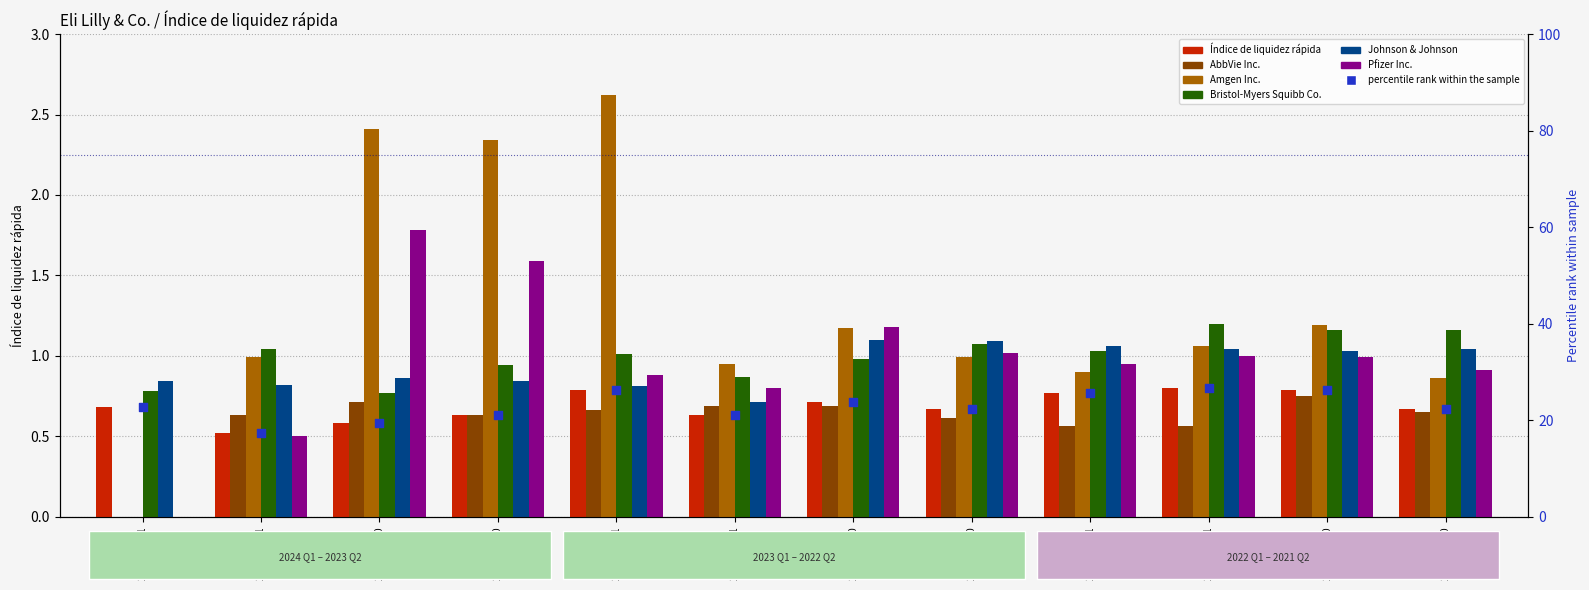

Is the value of Pfizer Inc. at 2022-06-30 greater than the value of AbbVie Inc. at 2022-03-31?

Yes